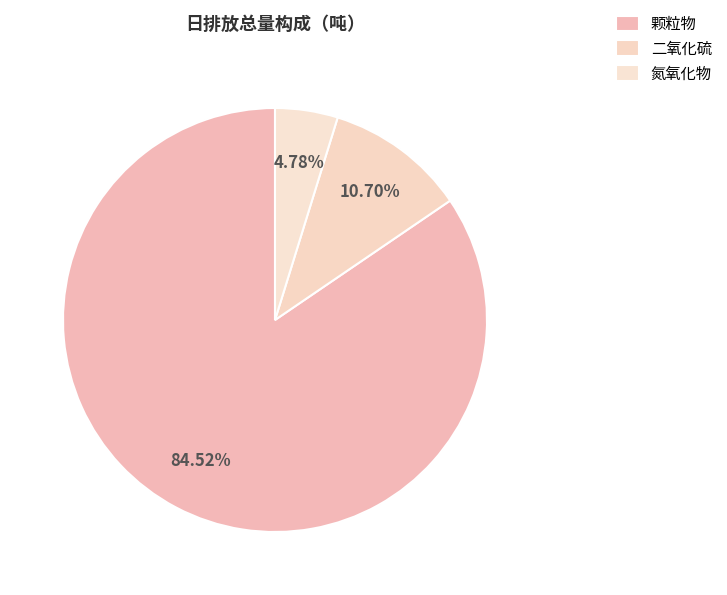

Is the sum of 颗粒物 and 氮氧化物 greater than half?

Yes